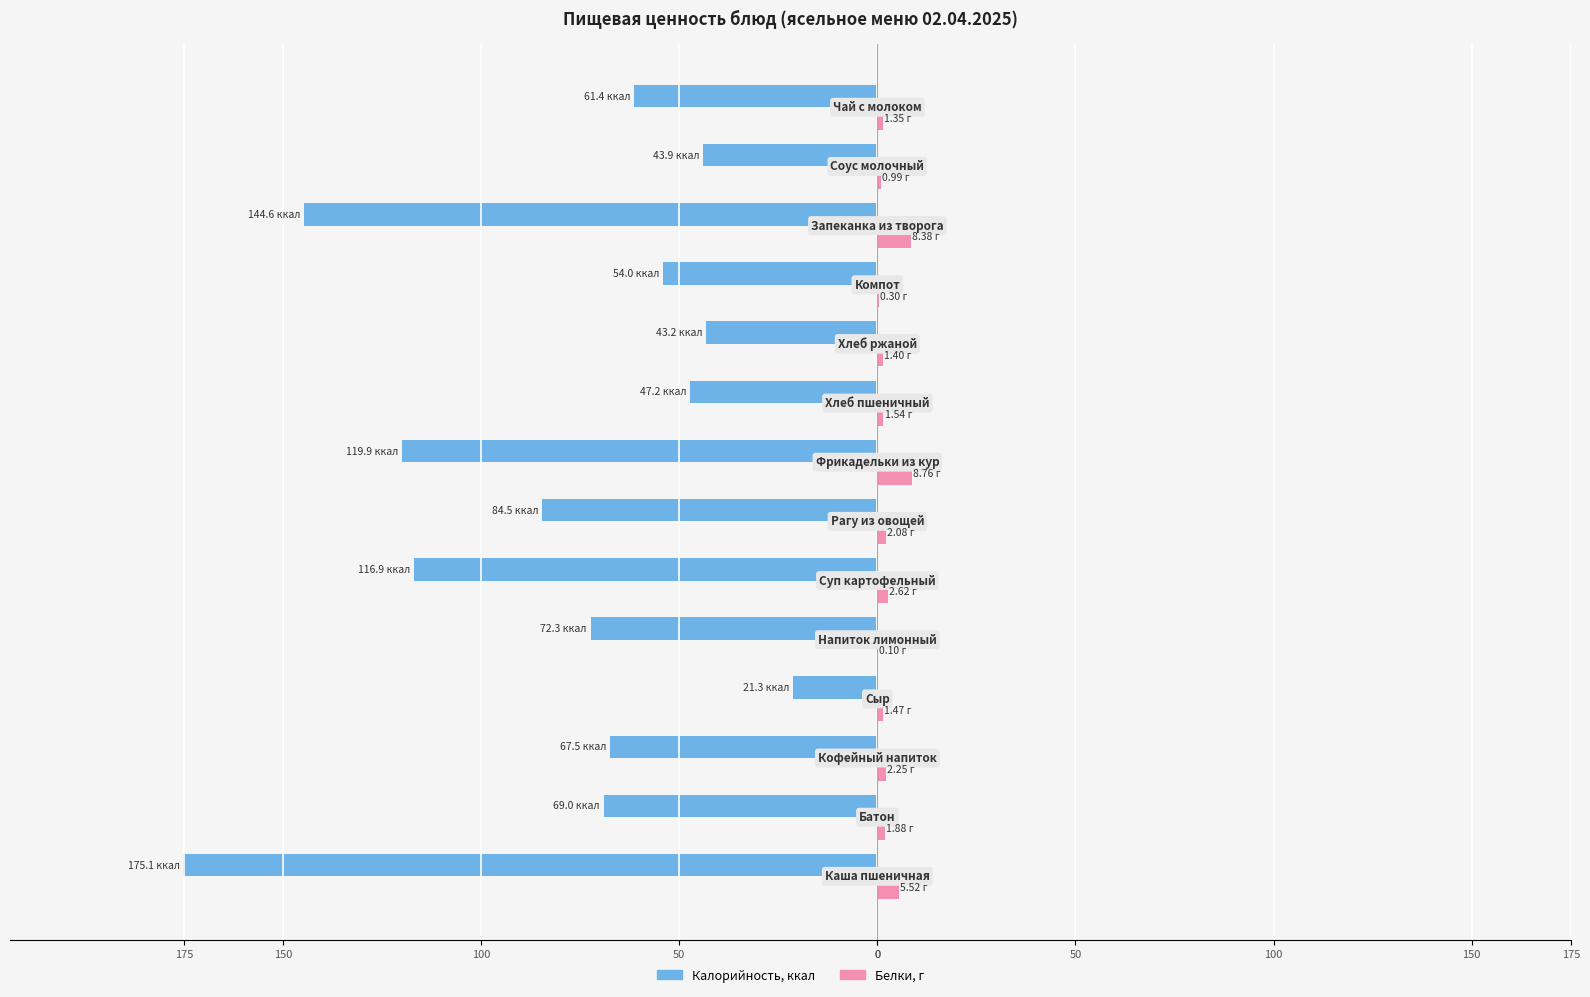

What are all the series names shown in the legend?

Калорийность, ккал, Белки, г